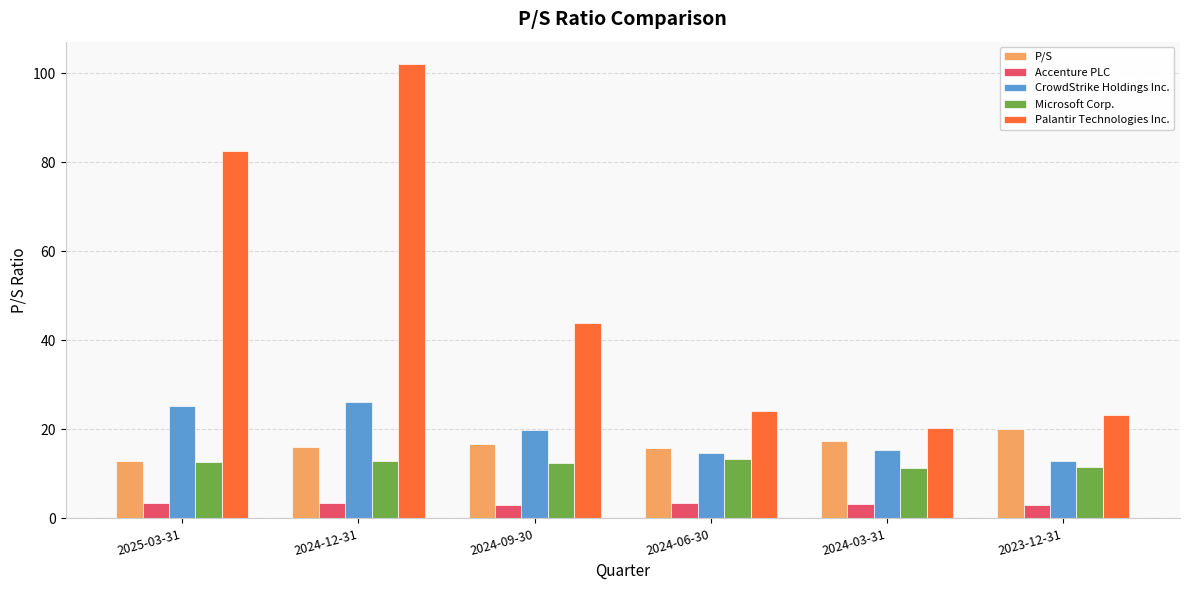

Which series changed the most between 2024-12-31 and 2024-06-30?

Palantir Technologies Inc.